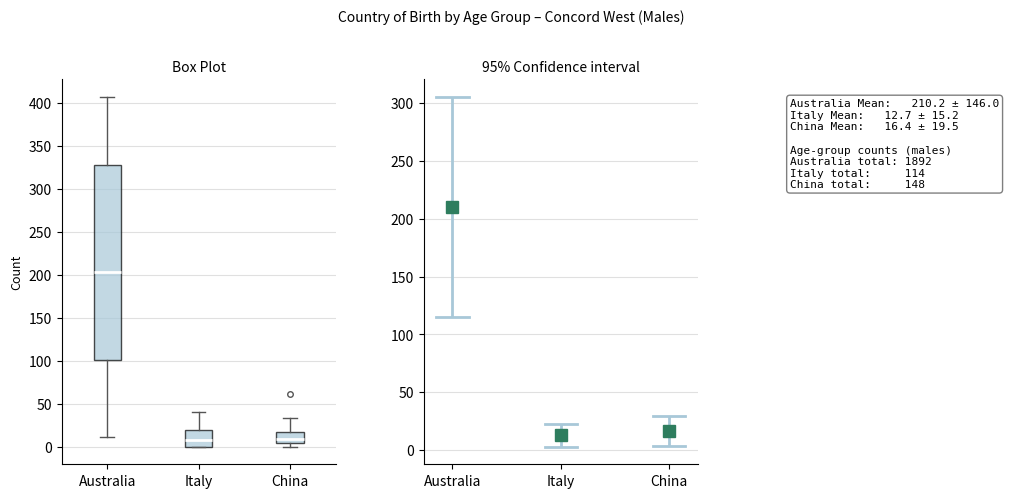

Reading left to right, transcribe this box plot: for each box, give where its median line is, the range the box spans, and where its two whiskers end, as read against the y-axis. The values are not printed on the chart, so give them approximately, as read against the axis.

Australia: median 205, box 100 to 330, whiskers 10 to 405
Italy: median 10, box 0 to 20, whiskers 0 to 40
China: median 10, box 5 to 15, whiskers 0 to 35